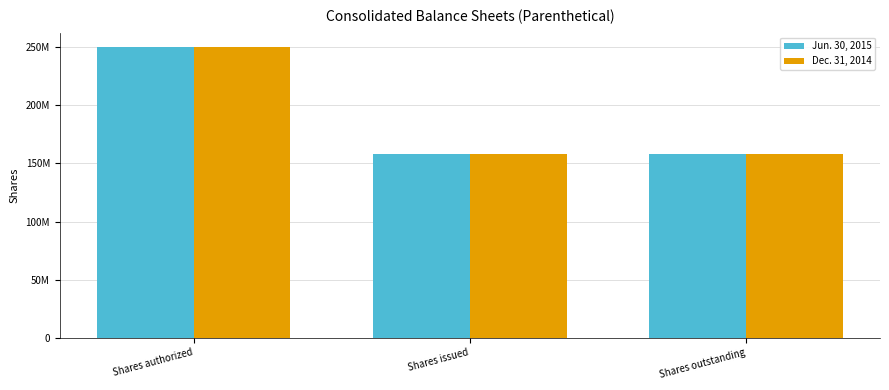

Reading left to right, extract all data points from this chart.

Jun. 30, 2015: 250000000	158512821	158512821
Dec. 31, 2014: 250000000	158201996	158201996